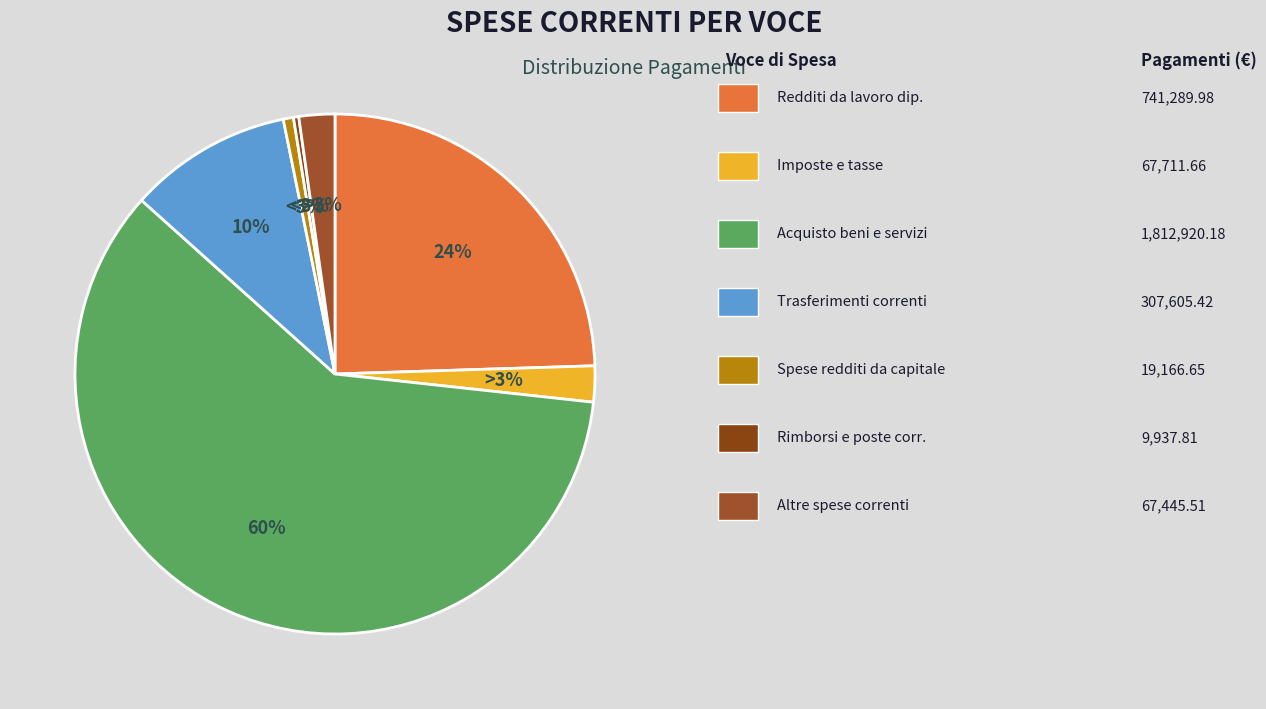

How many segments does this pie chart have?

7